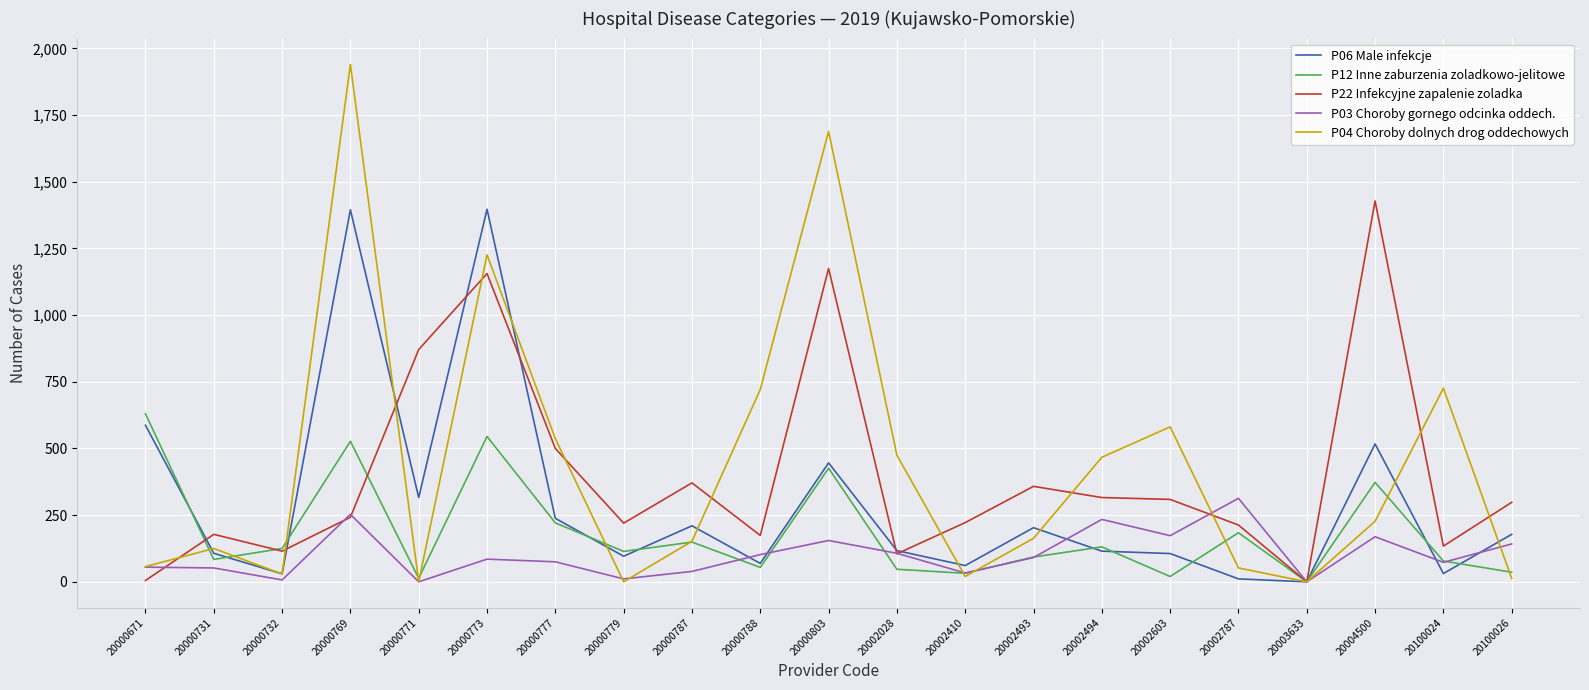

The P03 Choroby gornego odcinka oddech. series shows 91 at 20002493. True or false?

True